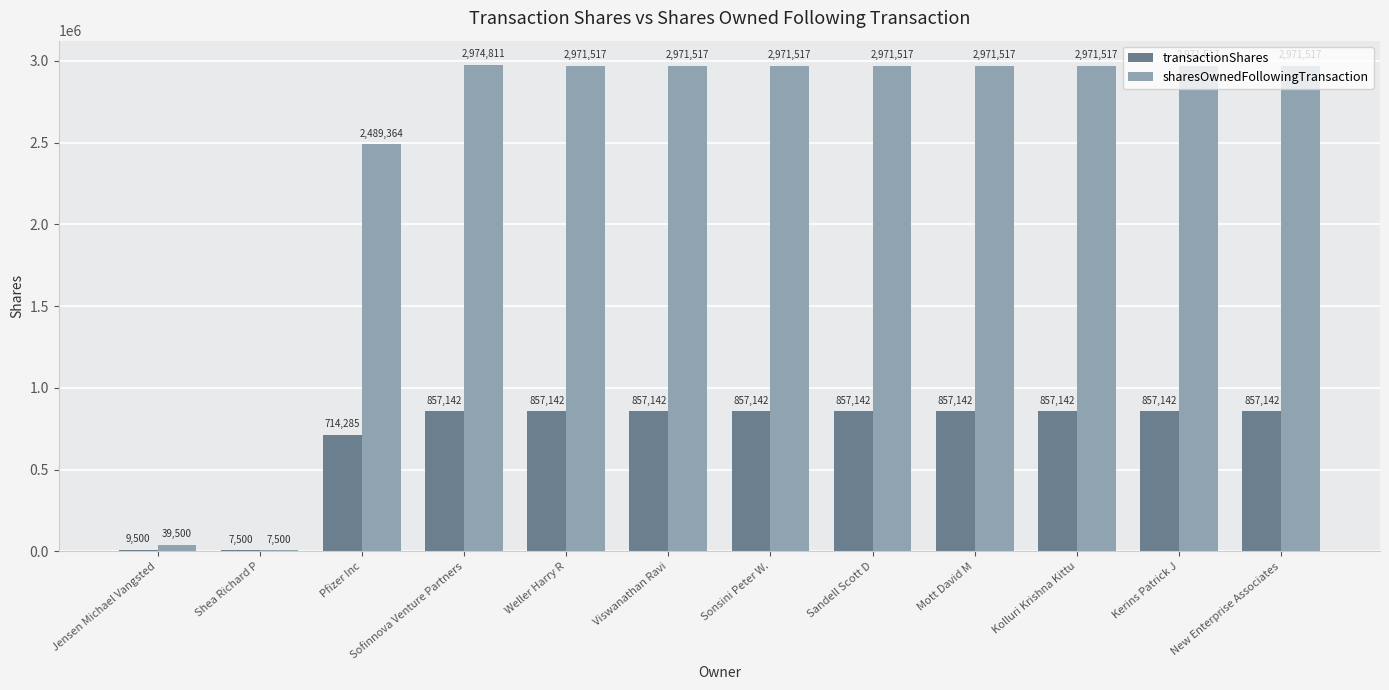

At which category does the chart reach its peak across all series?

Sofinnova Venture Partners